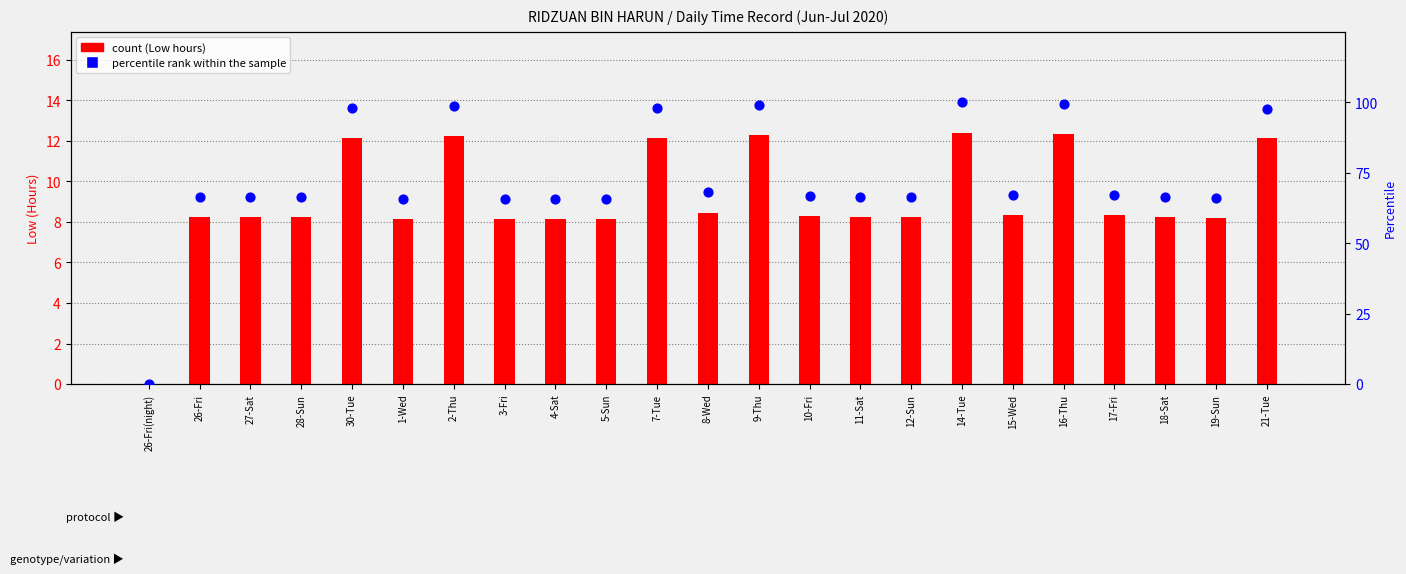

Is the value of percentile rank within the sample at 16-Thu greater than the value of Low (hours) at 21-Tue?

Yes